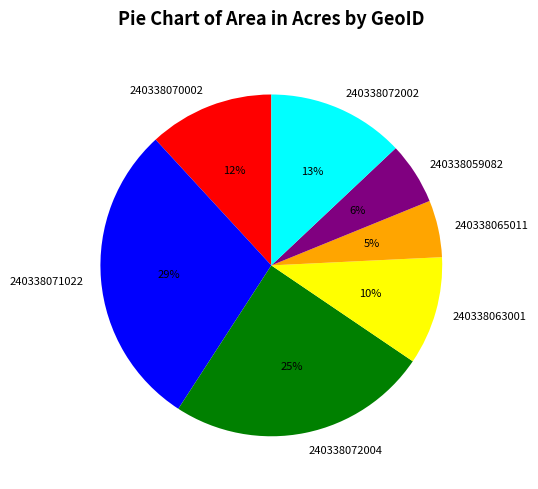

What is the largest slice in the pie chart?

240338071022